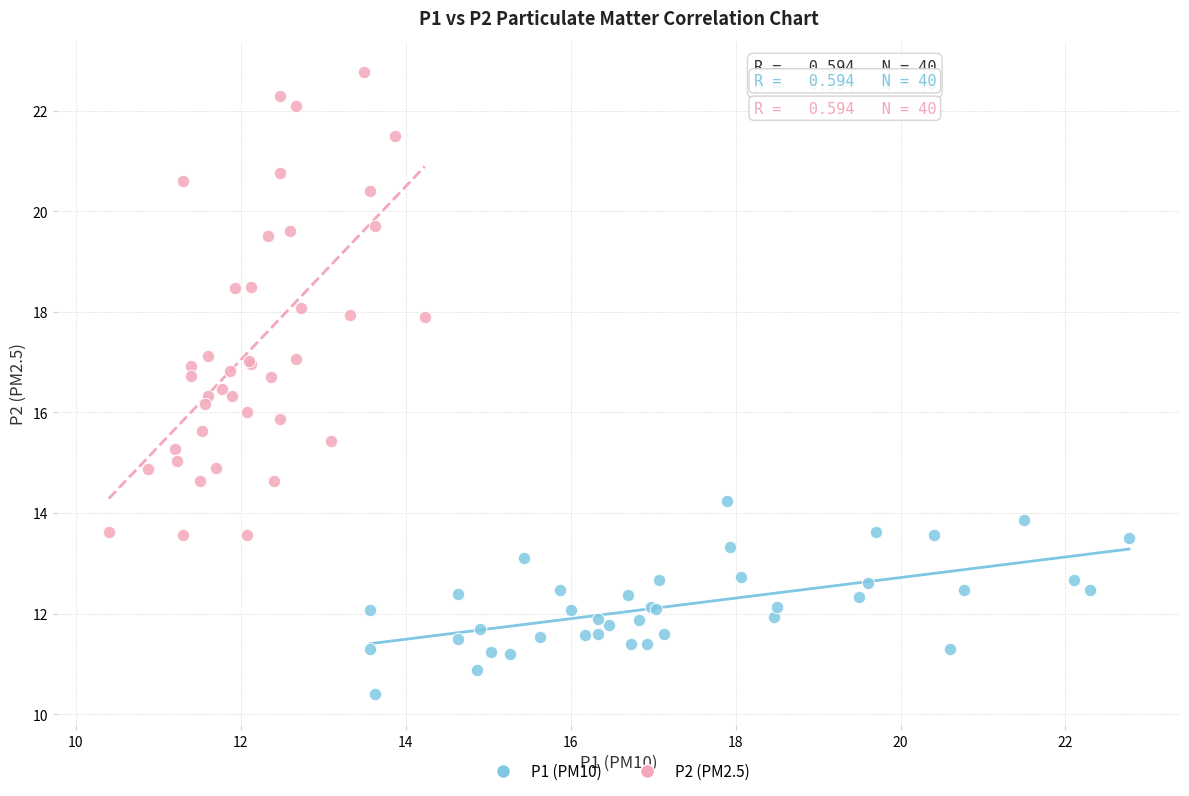

Which series reaches the maximum Y coordinate?

P2 (PM2.5)